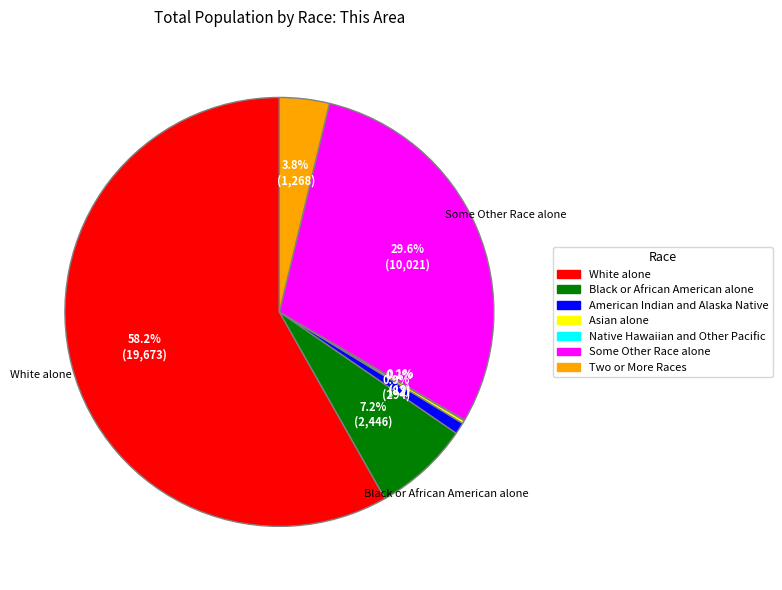

To the nearest percent, what is the difference between the American Indian and Alaska Native and Some Other Race alone slice percentages?

29%